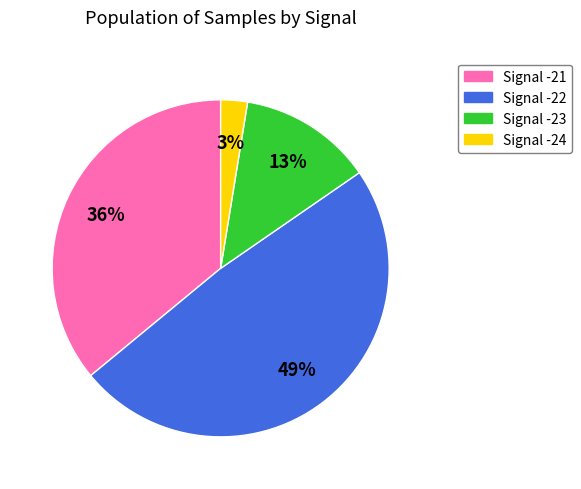

To the nearest percent, what is the average slice percentage?

25%